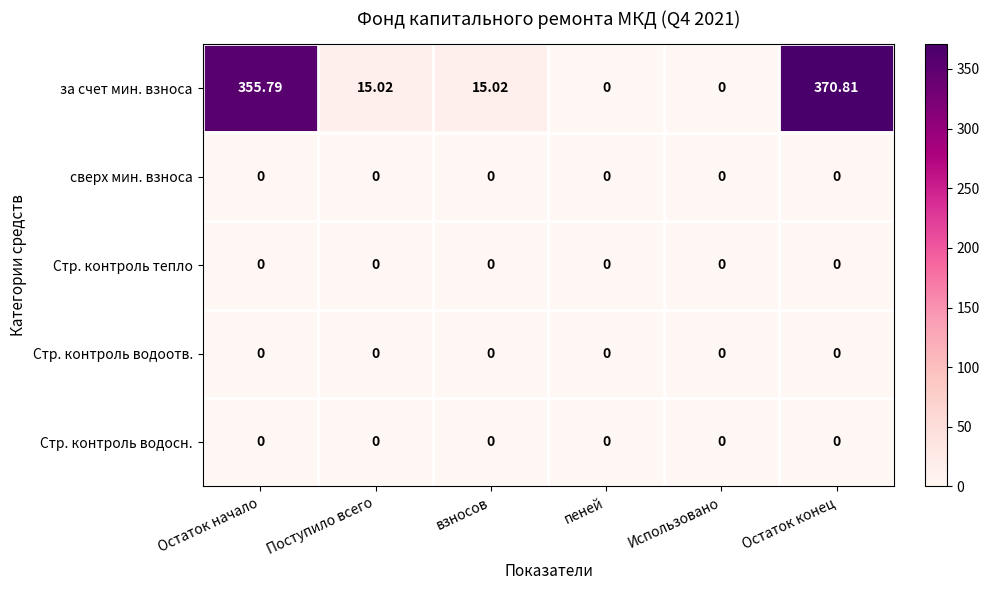

Which series changed the most between Остаток начало and пеней?

за счет мин. взноса